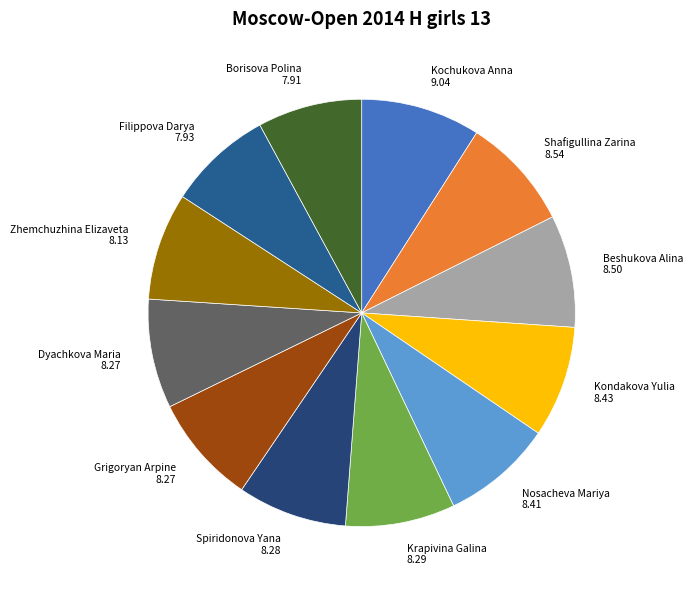

Is there any slice that represents more than half of the pie?

No